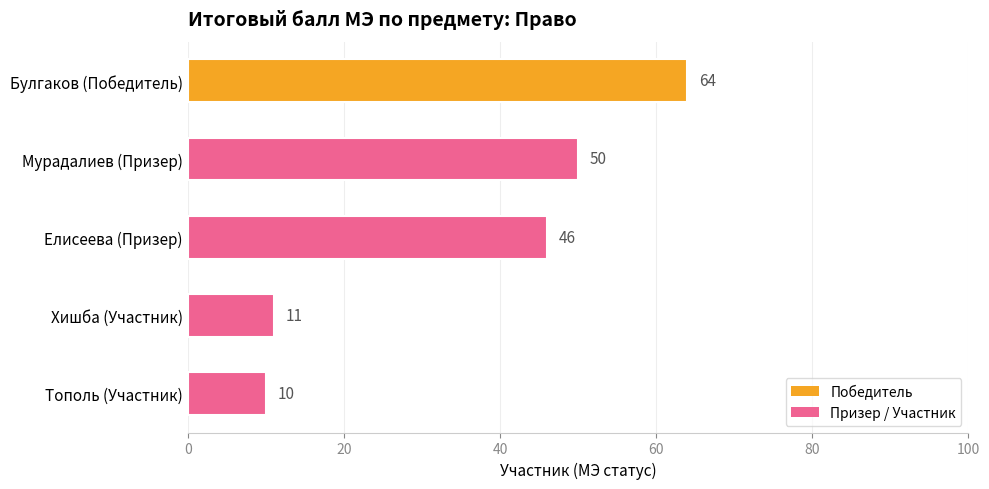

What is the label of the 3rd bar from the bottom?

Елисеева (Призер)